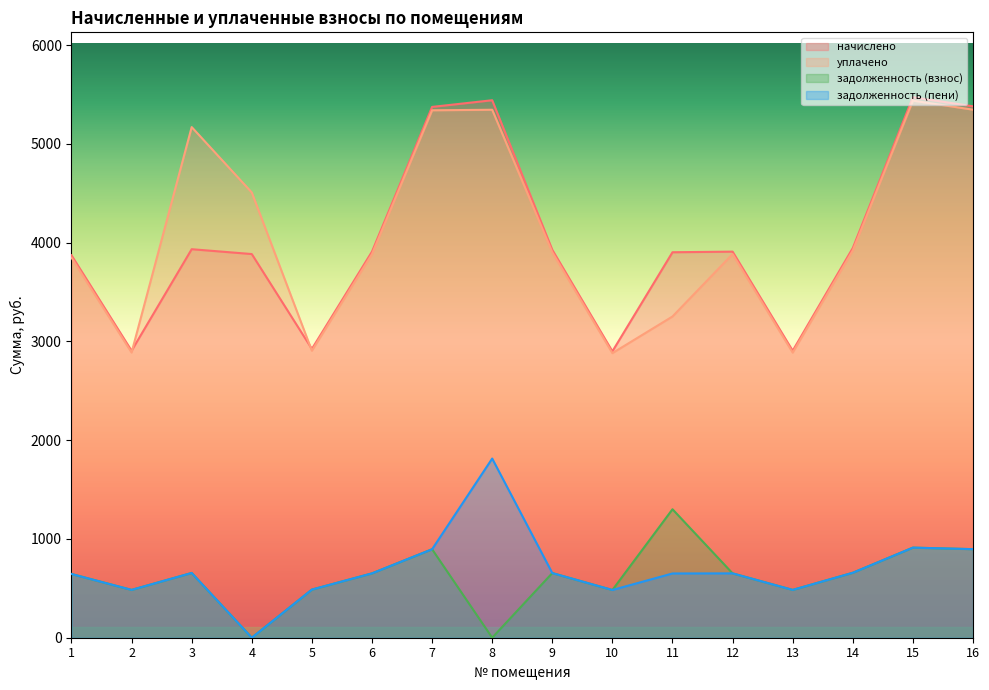

True or false: задолженность (пени) and уплачено intersect in this chart.

False